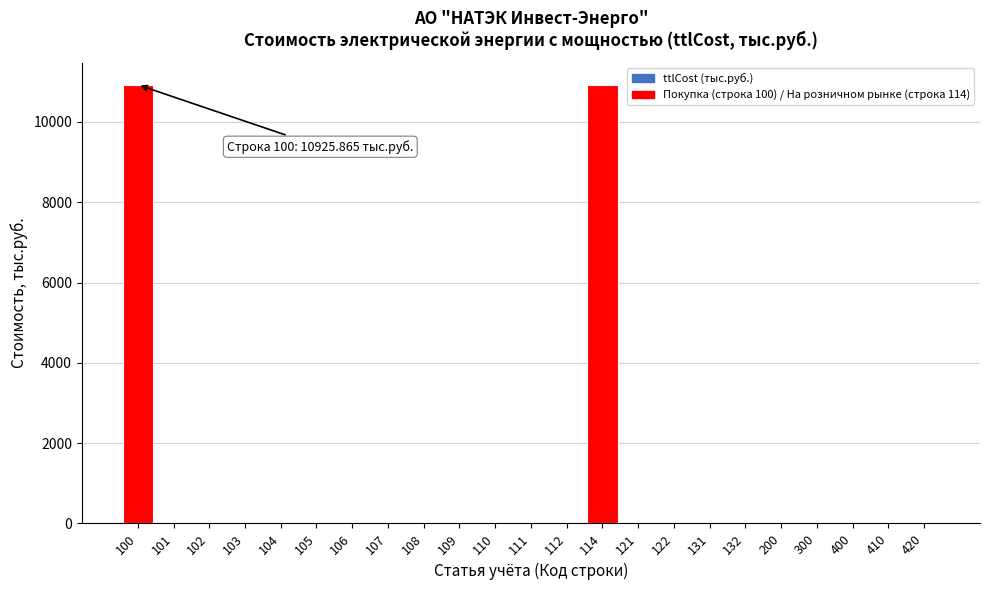

Reading left to right, transcribe all the data shown in this chart.

100=10925.9	101=0.0	102=0.0	103=0.0	104=0.0	105=0.0	106=0.0	107=0.0	108=0.0	109=0.0	110=0.0	111=0.0	112=0.0	114=10925.9	121=0.0	122=0.0	131=0.0	132=0.0	200=0.0	300=0.0	400=0.0	410=0.0	420=0.0